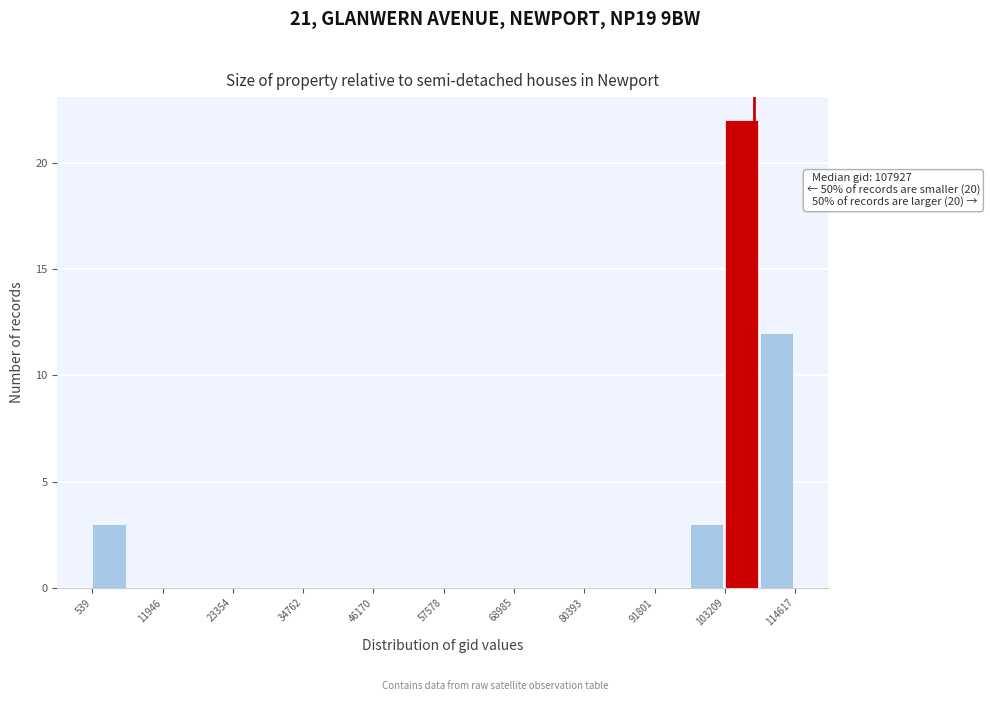

Around what value on the x-axis is the tallest bar? Give the approximate position of its centre, as read against the axis.

106000